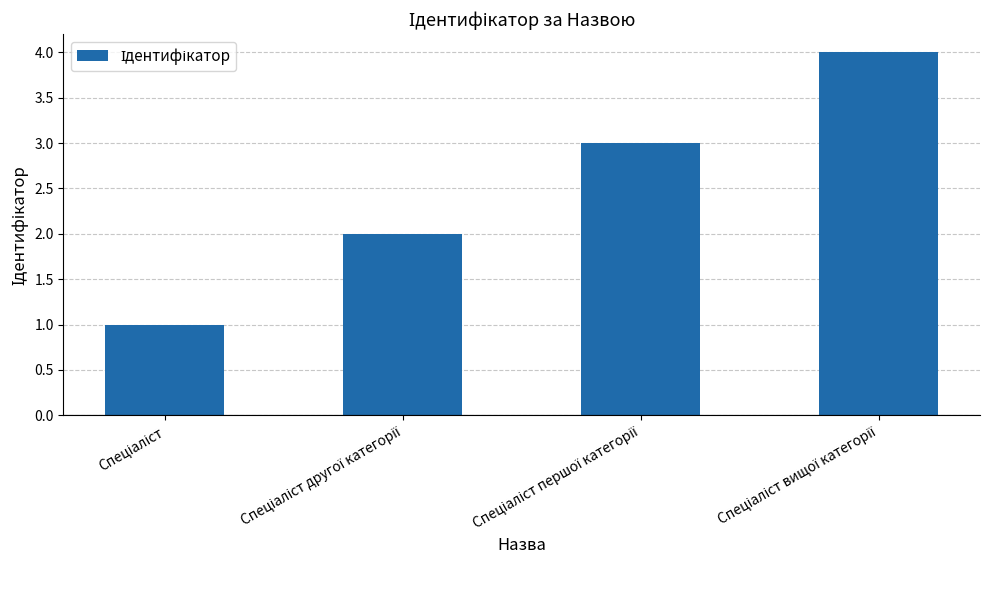

Does the chart contain stacked bars?

No